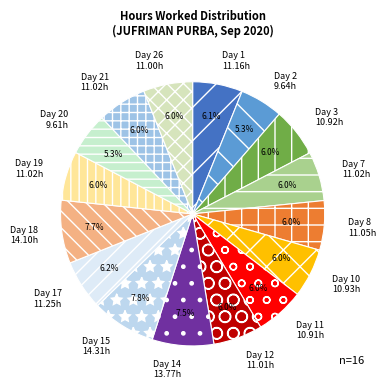

What percentage do Day 18 and Day 26 together represent?

13.7%